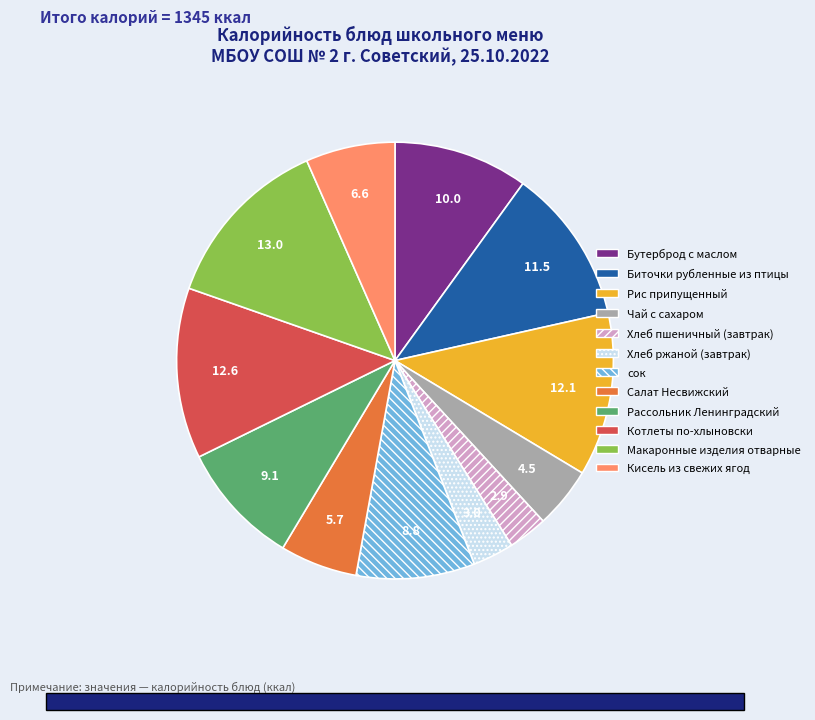

Does Рис припущенный represent more than half of the total?

No